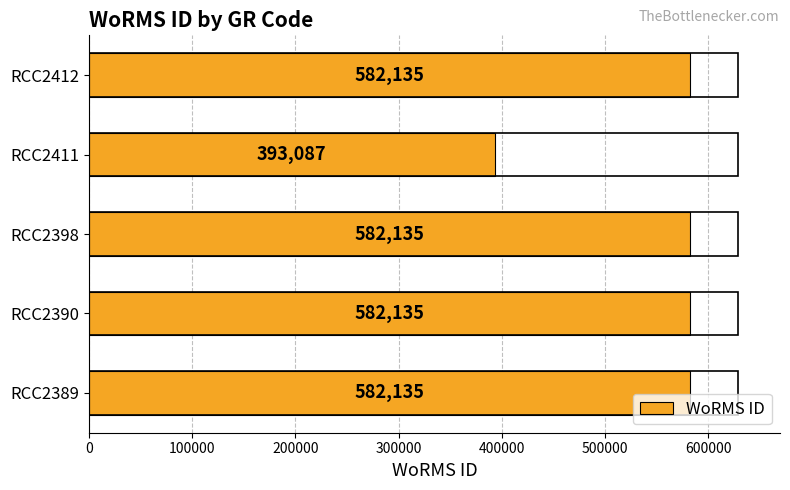

Reading bottom to top, what are all the values shown in this chart?

582135	582135	582135	393087	582135